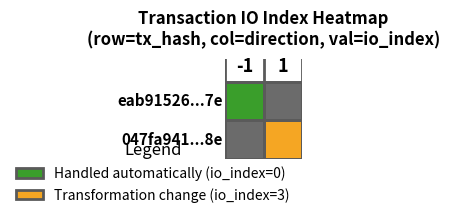

Reading right to left, what are all the values shown in this chart?

eab91526f8c320ae9d8994e8b56f5e1302bfc7e...: 0	-1
047fa9419ec053708519bcf5f69e5463a24c468...: 3	1